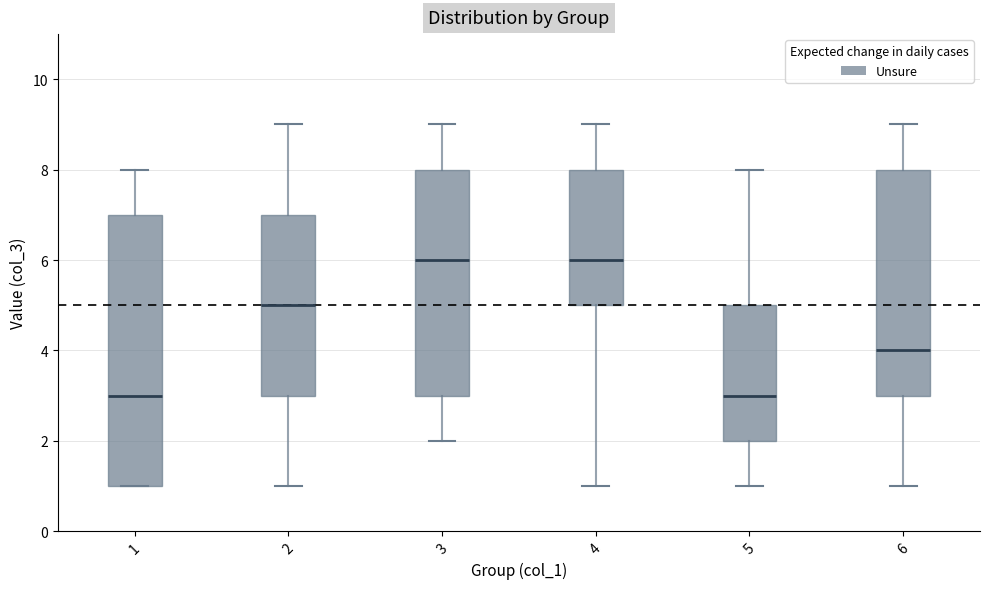

Reading left to right, transcribe this box plot: for each box, give where its median line is, the range the box spans, and where its two whiskers end, as read against the y-axis. The values are not printed on the chart, so give them approximately, as read against the axis.

1: median 3, box 1 to 7, whiskers 1 to 8
2: median 5, box 3 to 7, whiskers 1 to 9
3: median 6, box 3 to 8, whiskers 2 to 9
4: median 6, box 5 to 8, whiskers 1 to 9
5: median 3, box 2 to 5, whiskers 1 to 8
6: median 4, box 3 to 8, whiskers 1 to 9